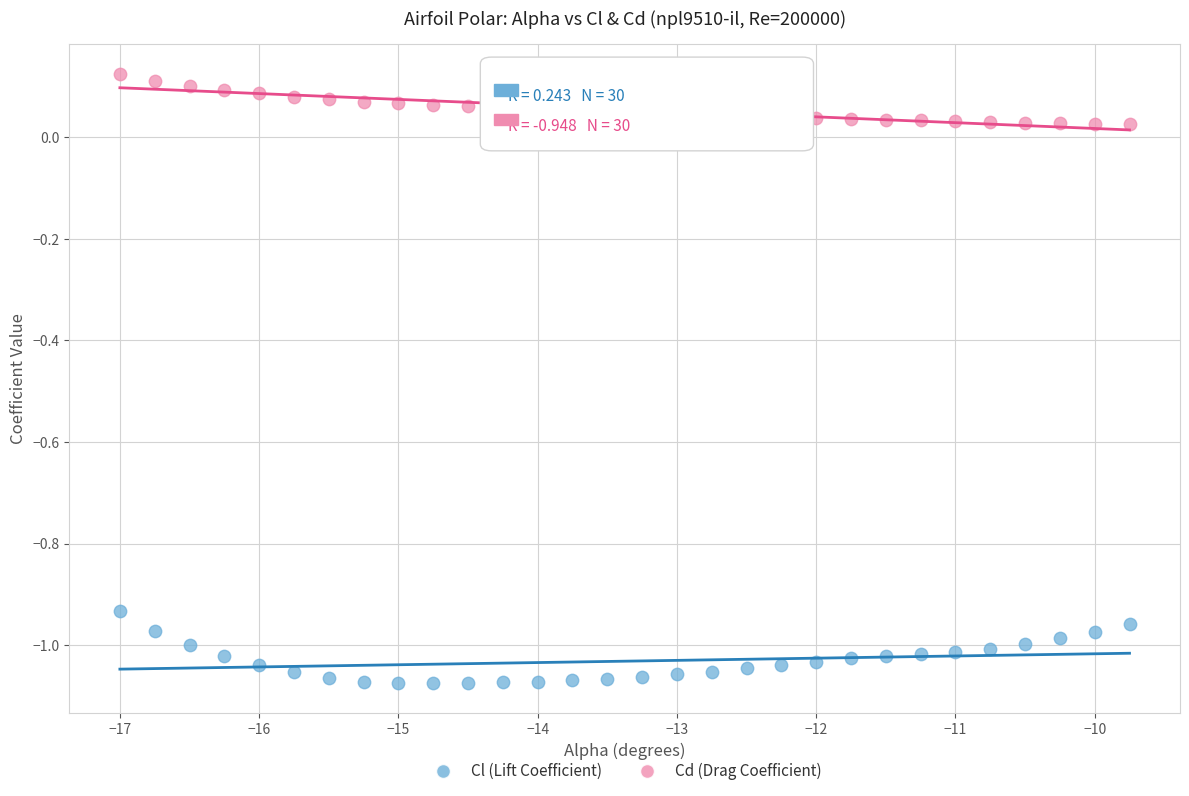

What is the X range (max minus min) for the scatter plot?

7.2